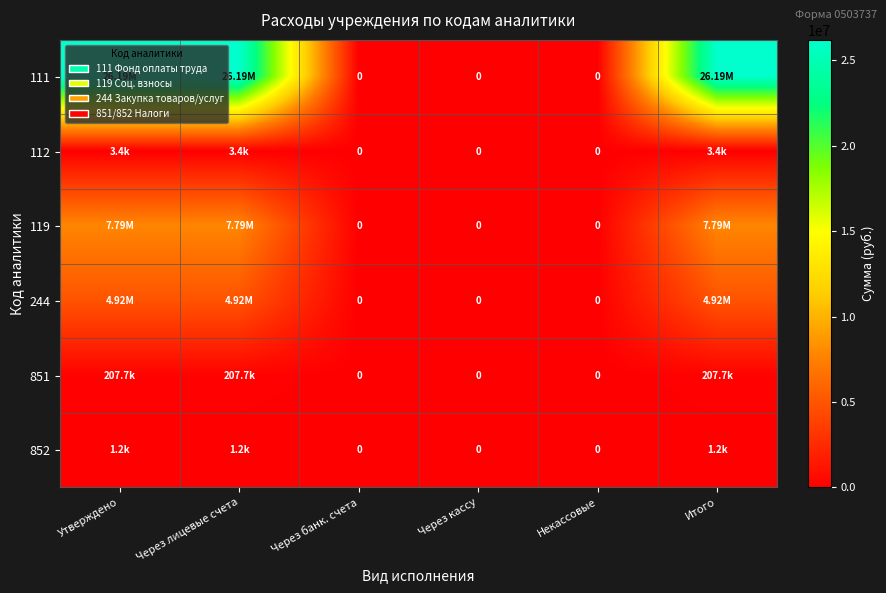

What is the maximum value for 852?

1250.0